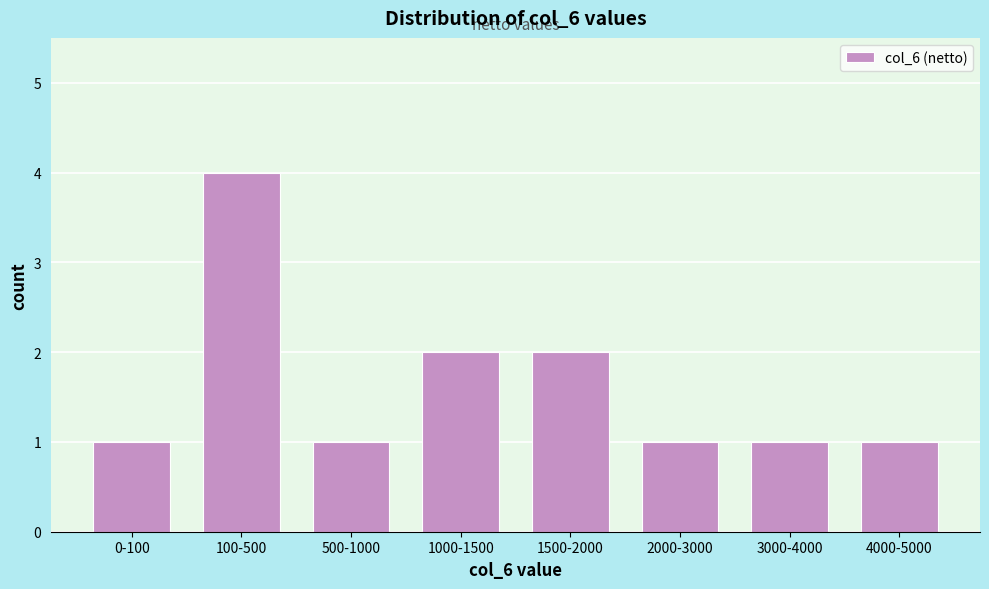

Reading left to right, what are all the values shown in this chart?

1	4	1	2	2	1	1	1